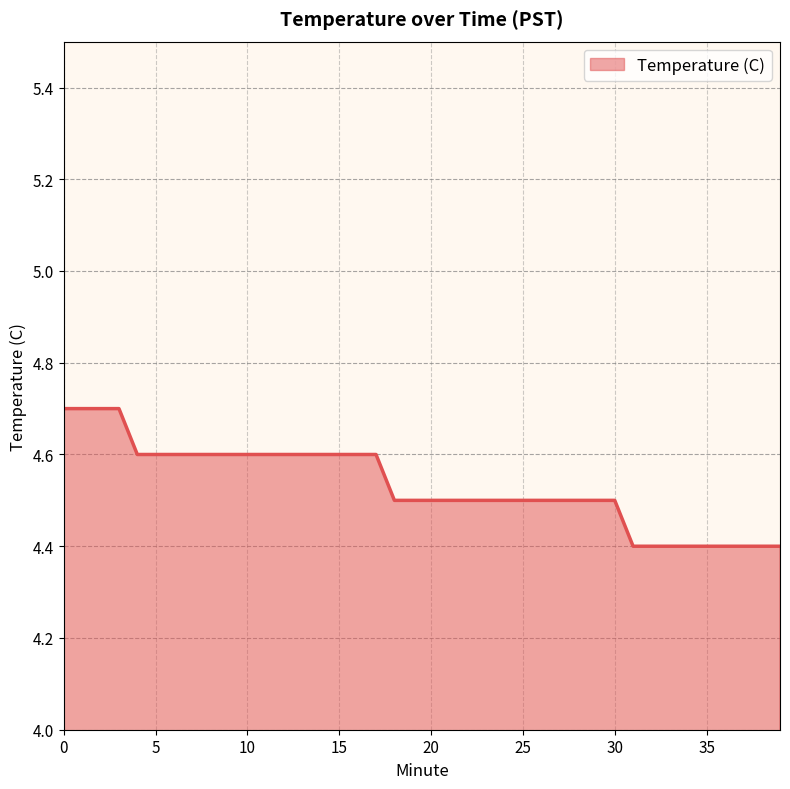

What is the difference between the maximum and minimum values?

0.3